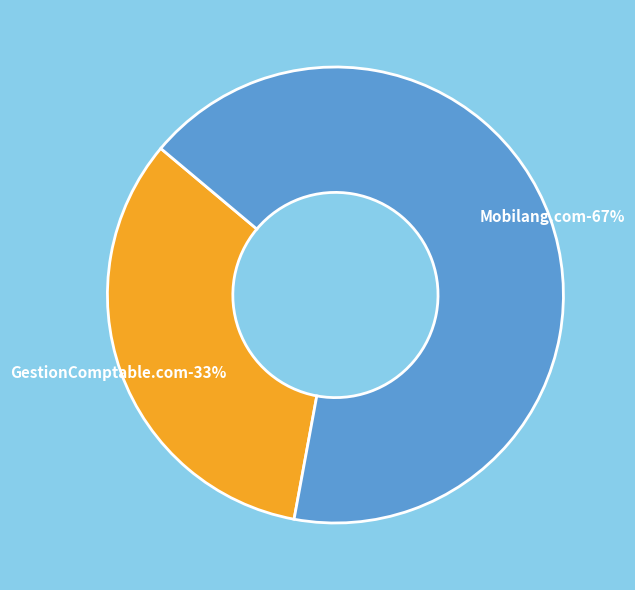

Does any single category account for the majority?

Yes